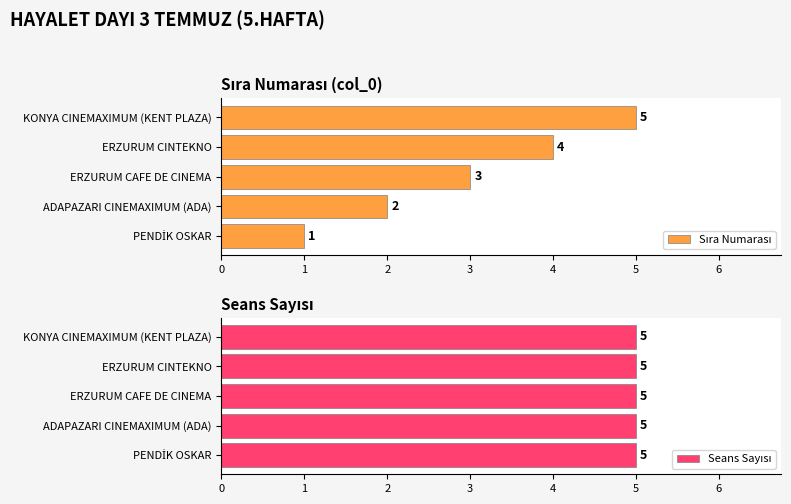

Rank the series at 1 from highest to lowest value.

Sıra Numarası, Seans Sayısı